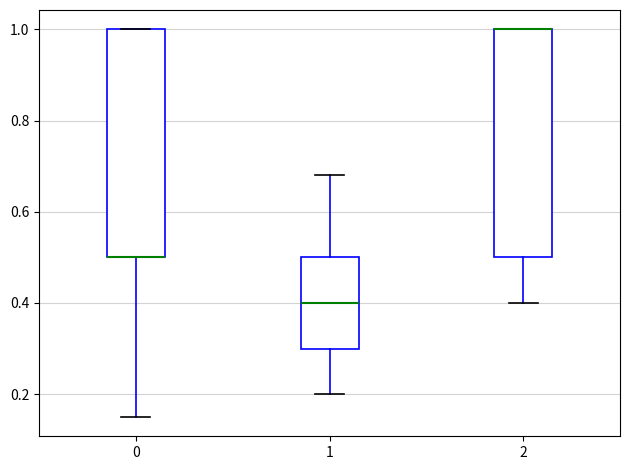

Reading left to right, read every box against the y-axis: the position of its median line, the range the box covers, and the ends of its whiskers. The values are not printed on the chart, so give them approximately, as read against the axis.

0: median 0.50 (drawn on the box's lower edge), box 0.50 to 1.00, whiskers 0.16 to 1.00
1: median 0.40, box 0.30 to 0.50, whiskers 0.20 to 0.68
2: median 1.00 (drawn on the box's upper edge), box 0.50 to 1.00, whiskers 0.40 to 1.00